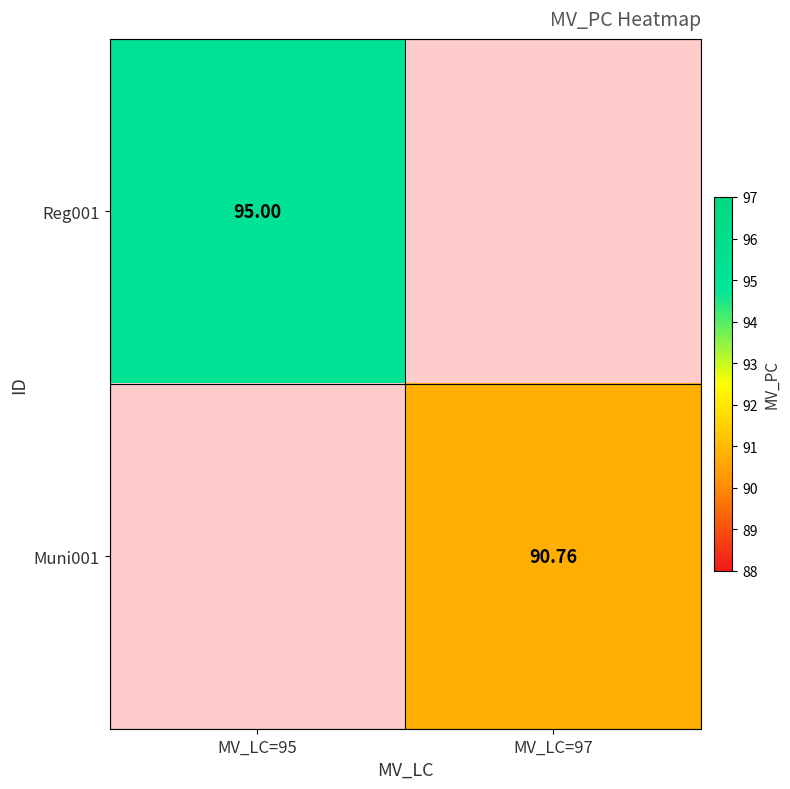

At how many categories does at least one series exceed 44?

2